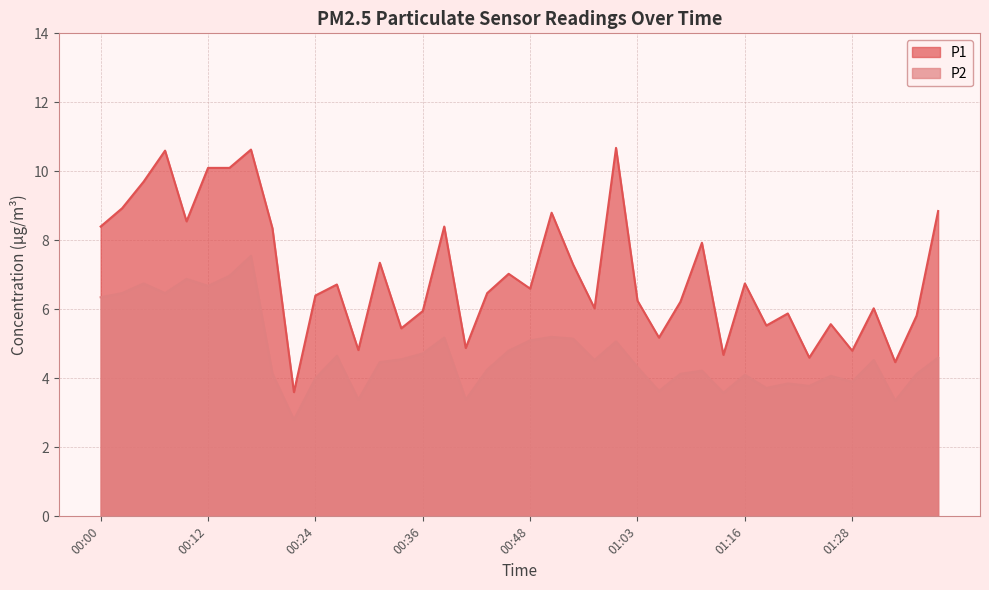

What is the smallest value displayed?

2.8